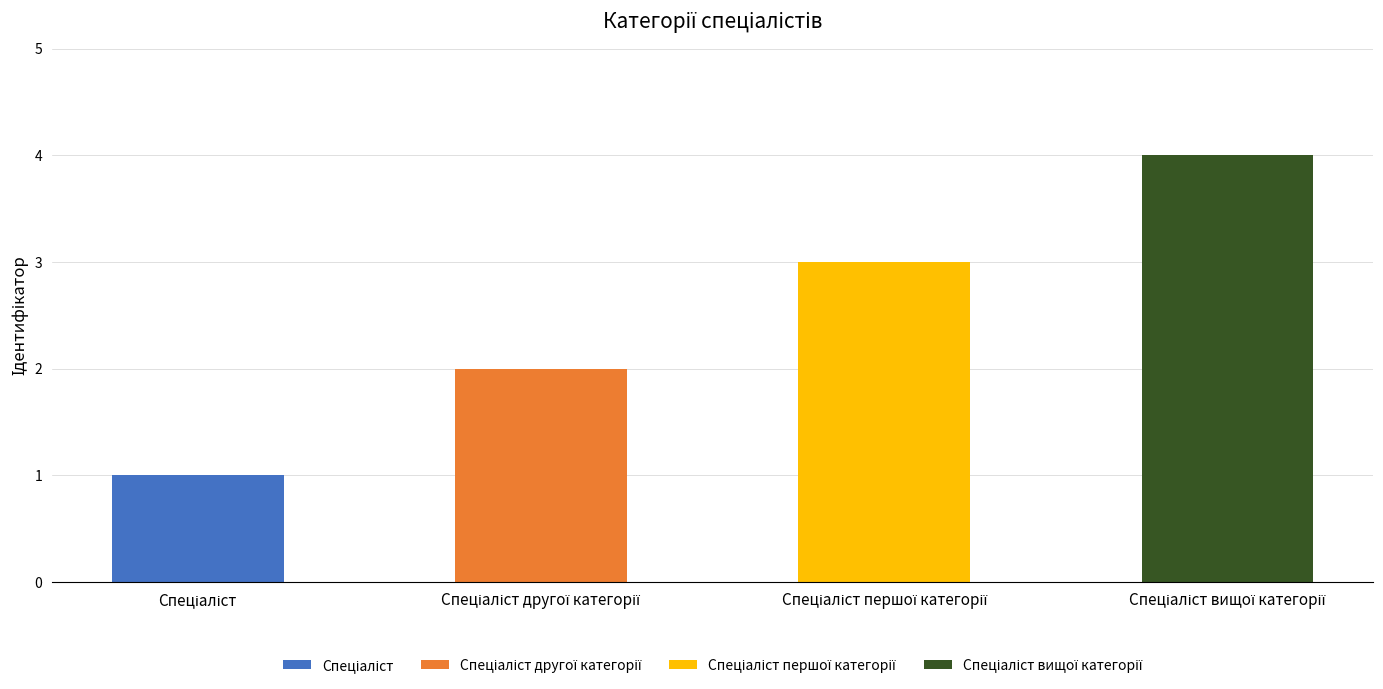

What is the label of the 1st bar from the right?

Спеціаліст вищої категорії